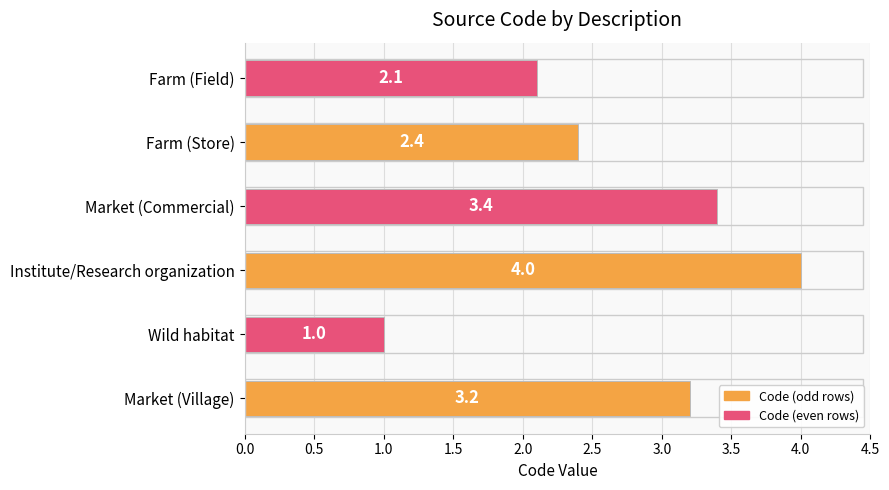

The value at Farm (Field) is 2.1. True or false?

True